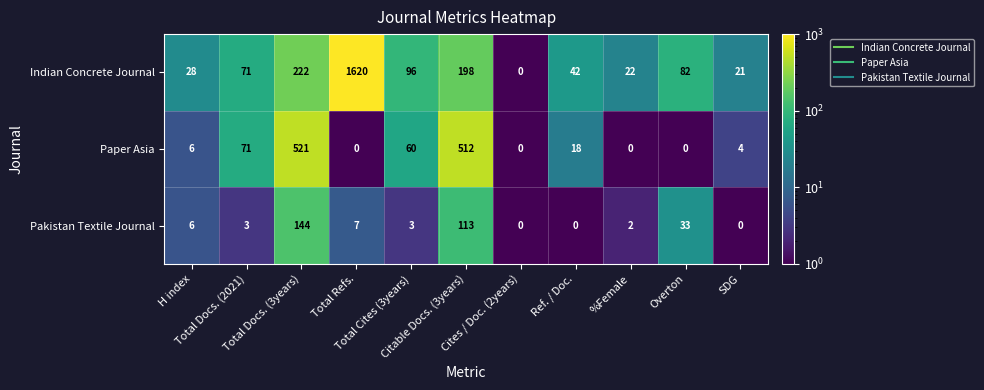

What is the difference between the highest and lowest values at Total Cites (3years)?

93